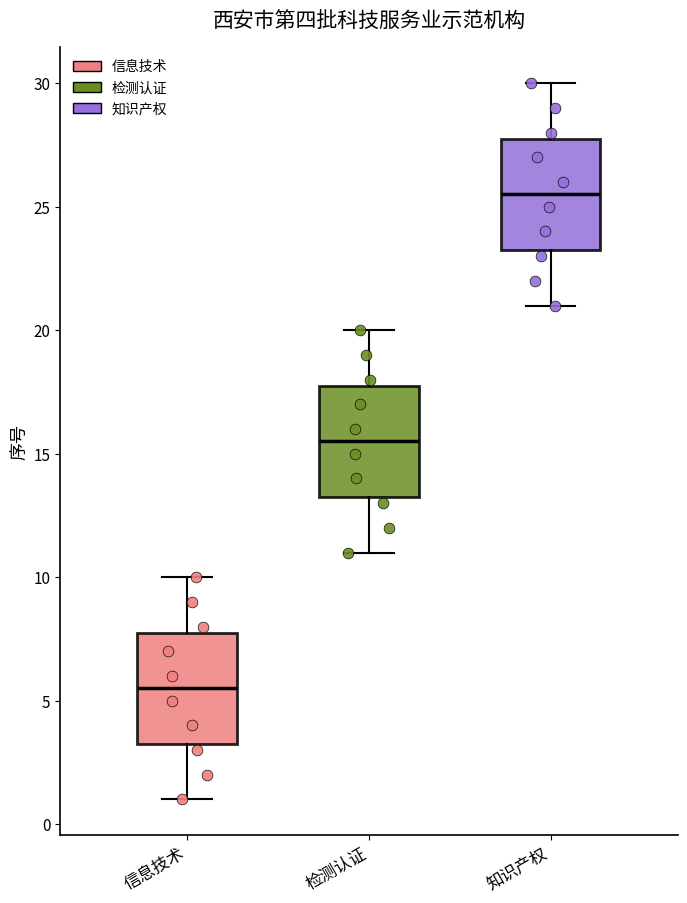

Where does the median line of the box for 检测认证 sit on the y-axis? The values are not printed on the chart, so give them approximately, as read against the axis.

15.5